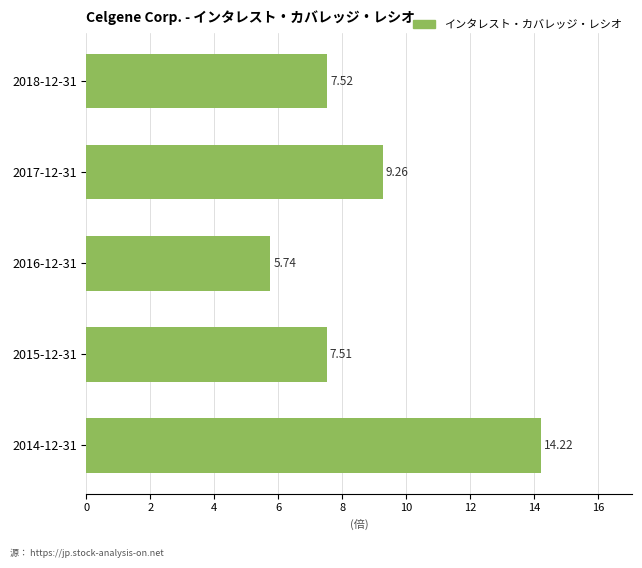

List the labels in order of value, smallest first.

2016-12-31, 2015-12-31, 2018-12-31, 2017-12-31, 2014-12-31